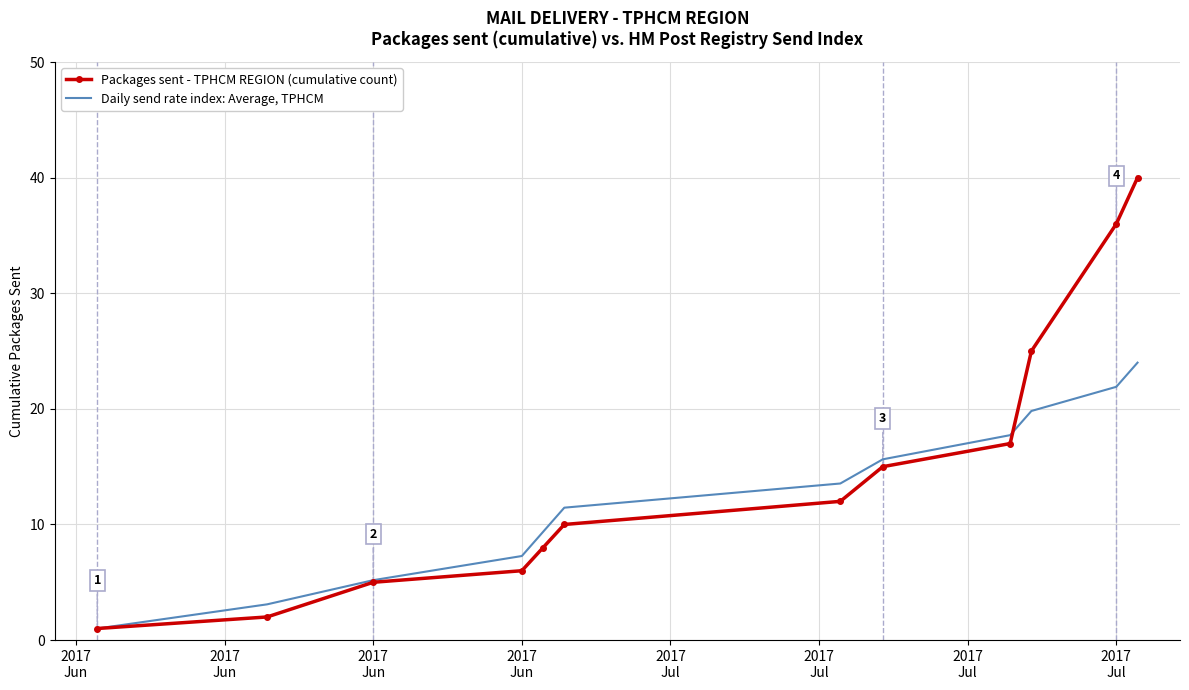

What is the minimum value shown in the chart?

1.0